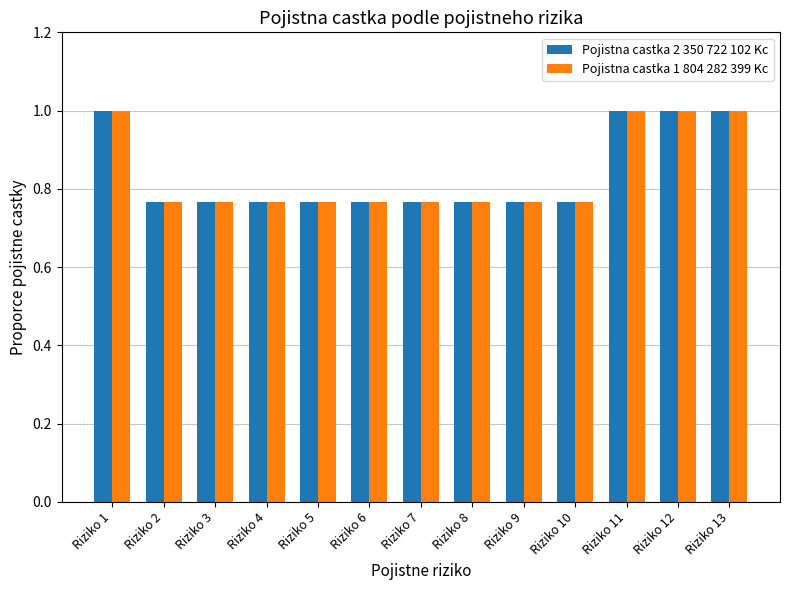

What is the maximum value shown in the chart?

1.0